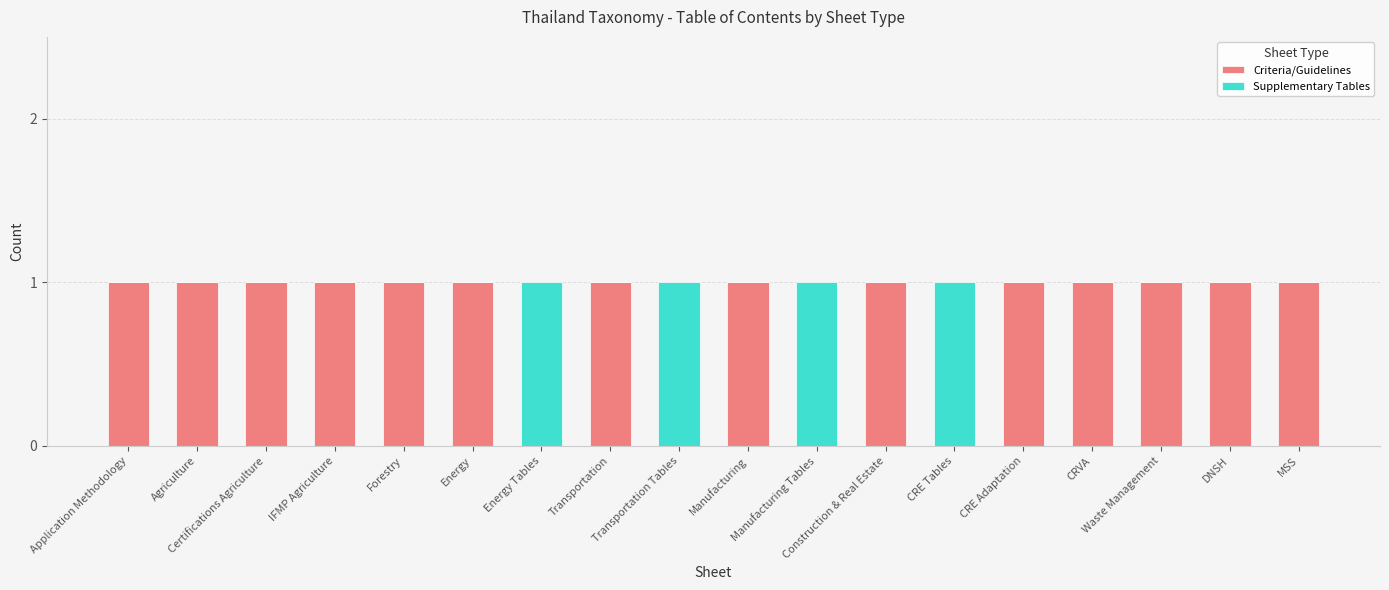

What position from the right is Forestry?

14